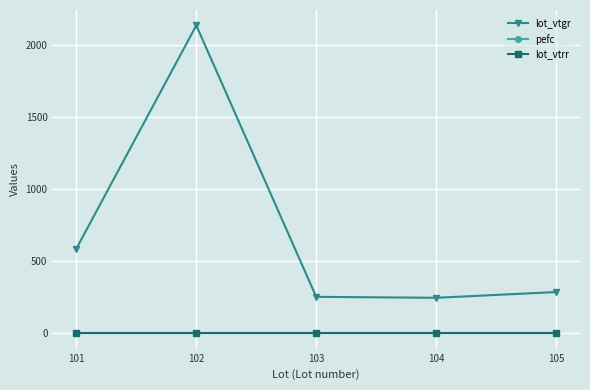

True or false: lot_vtrr and lot_vtgr cross at least once.

False